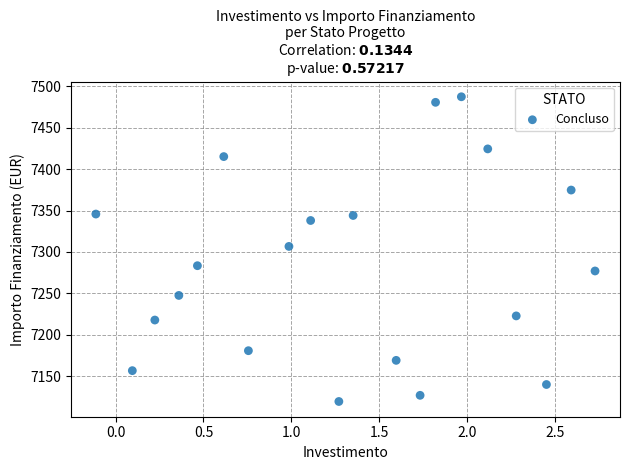

What is the range of X values (max minus min)?

2.8